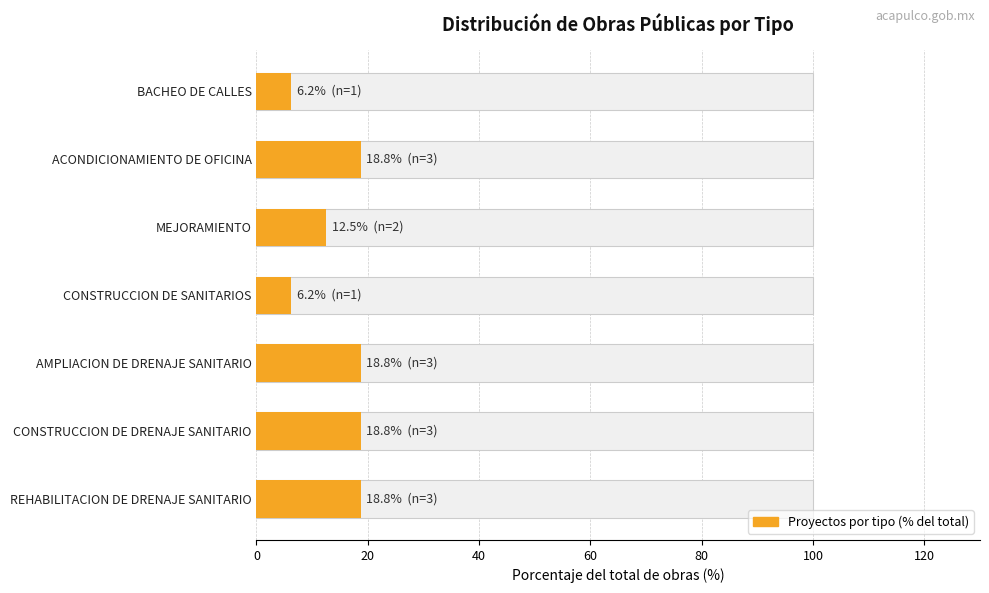

How many bars are there in total?

7